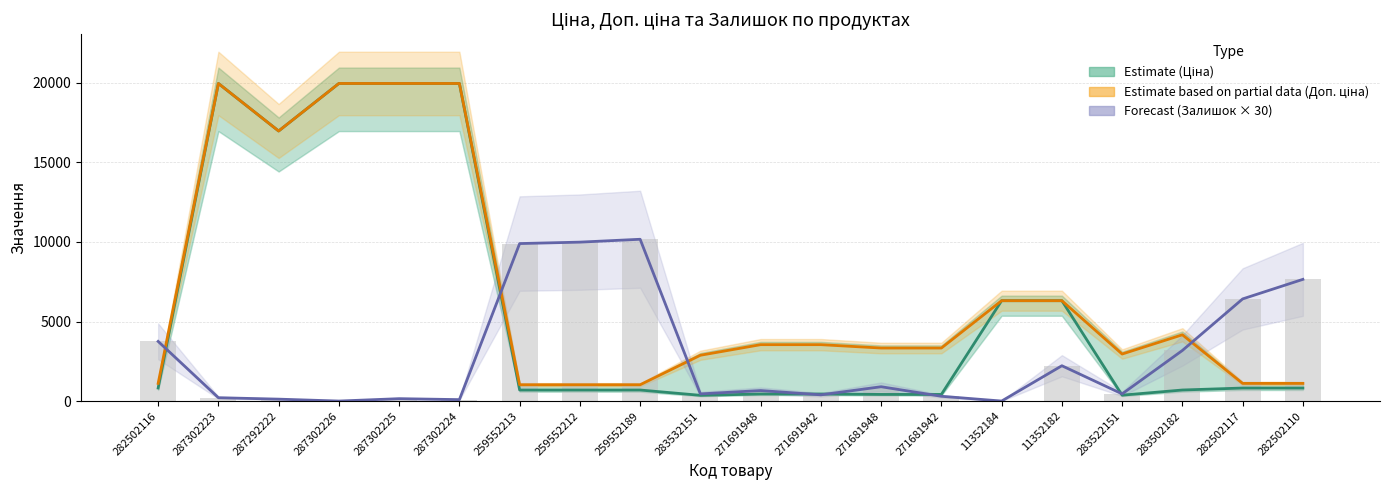

What is the difference between the highest and lowest values at 283522151?

2586.3